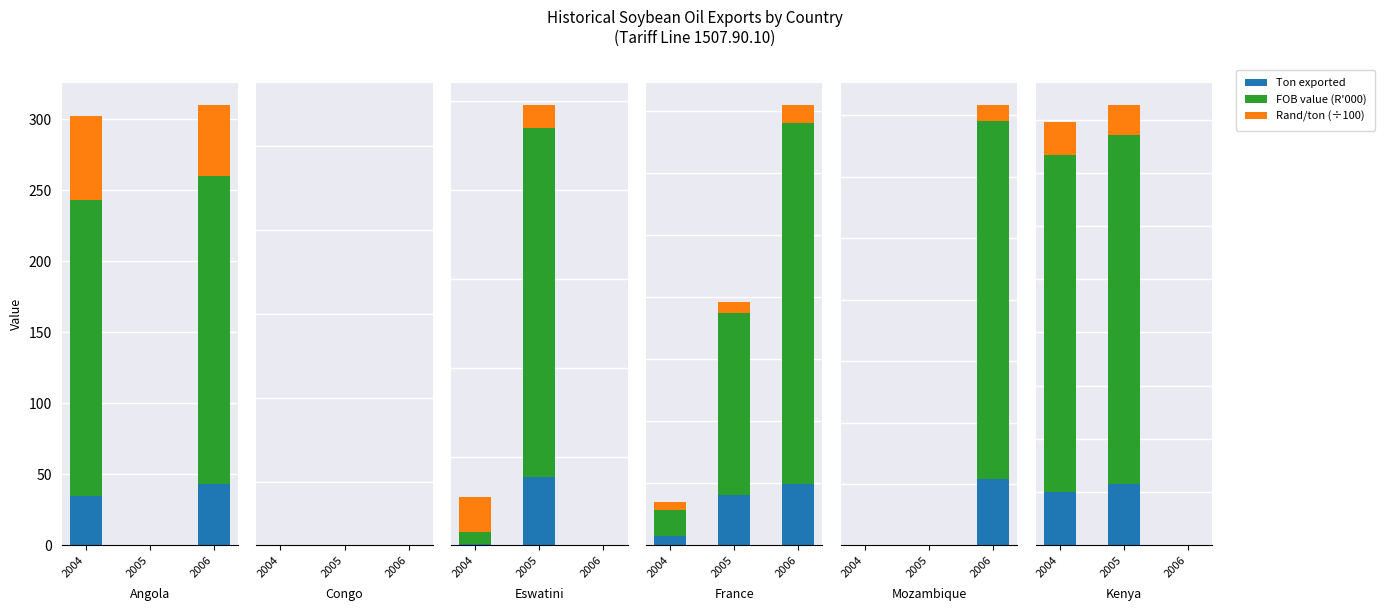

What are all the series names shown in the legend?

Ton exported, FOB value (R'000), Rand/ton (÷100)